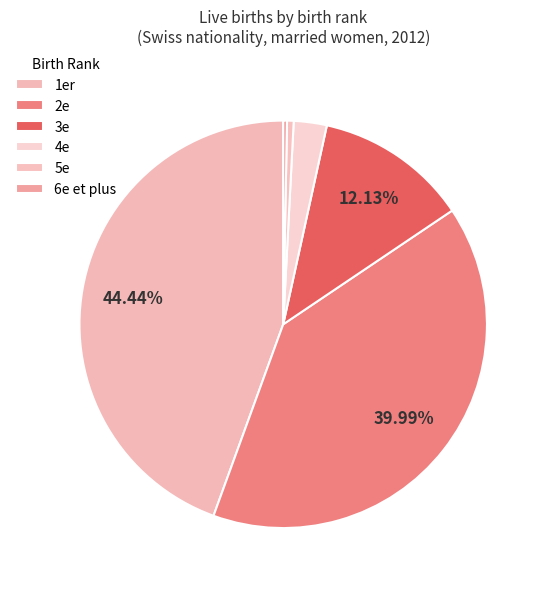

Is 1er the majority of the pie?

No